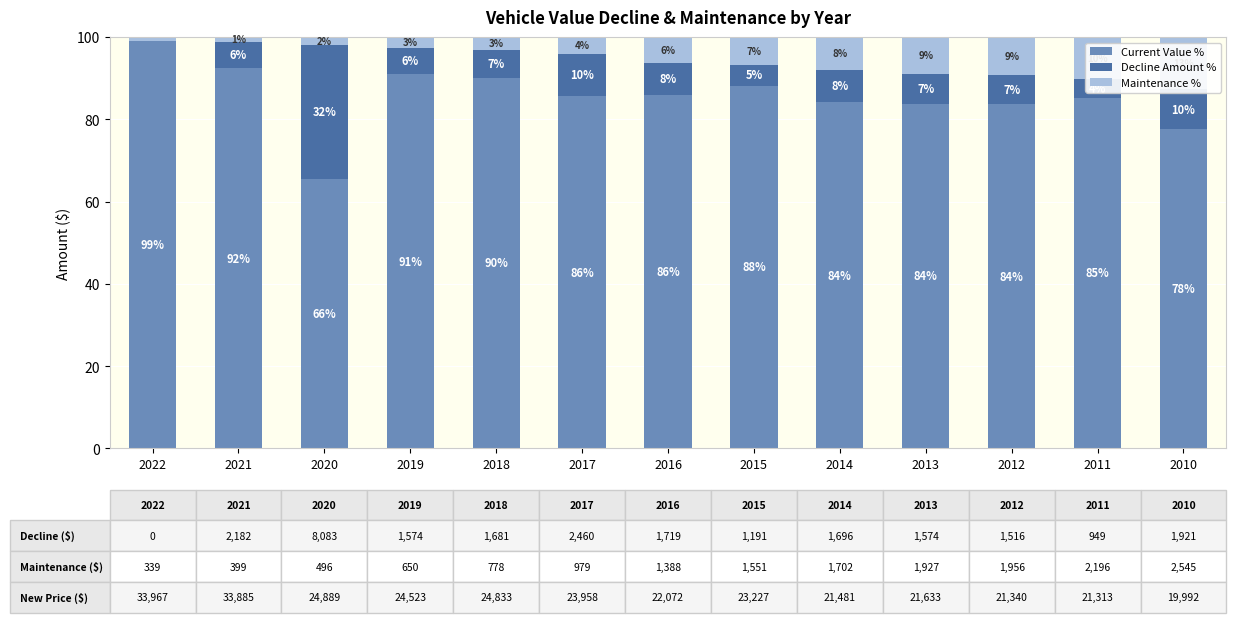

List the series in order of their peak value, lowest first.

Maintenance %, Decline Amount %, Current Value %